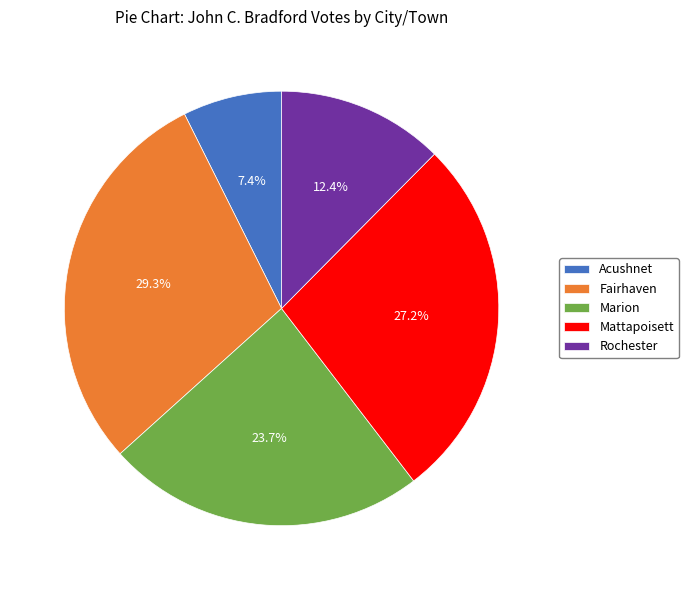

What percentage is NOT represented by Mattapoisett?

72.8%